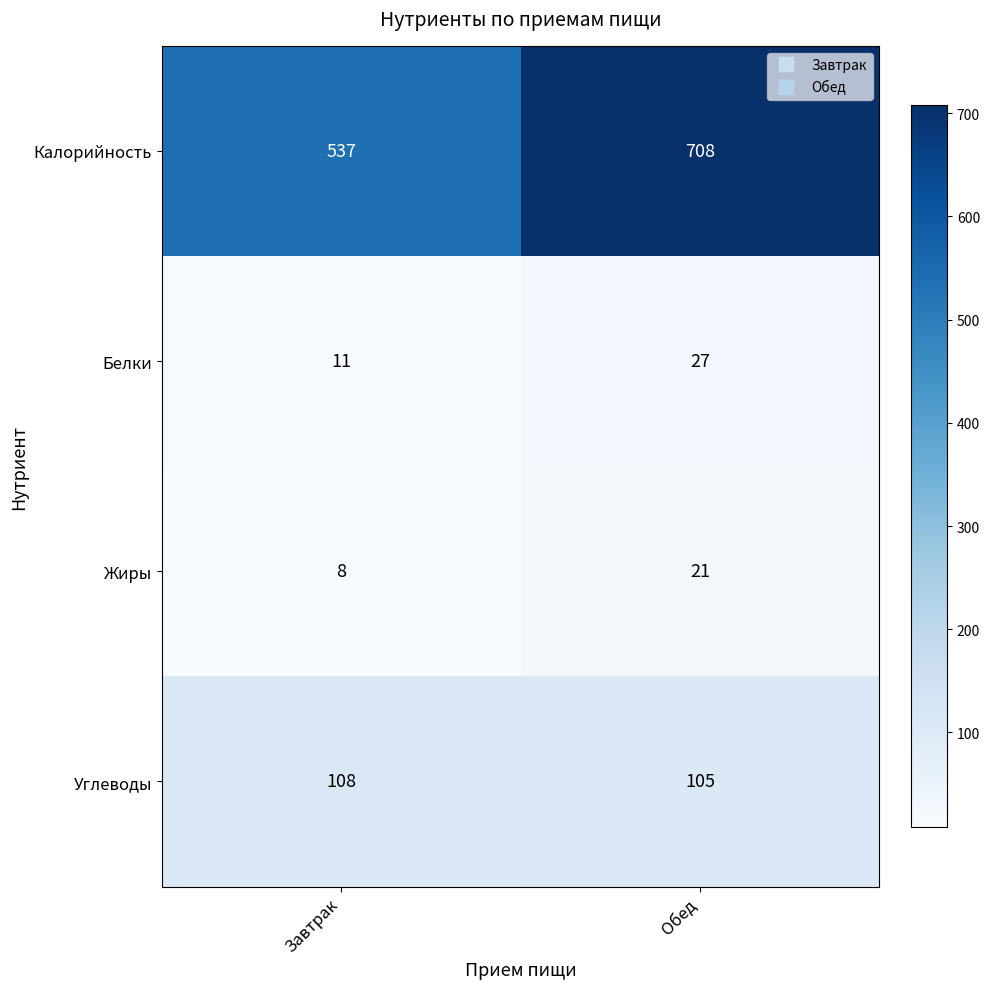

At which category is the sum across all series the highest?

Обед